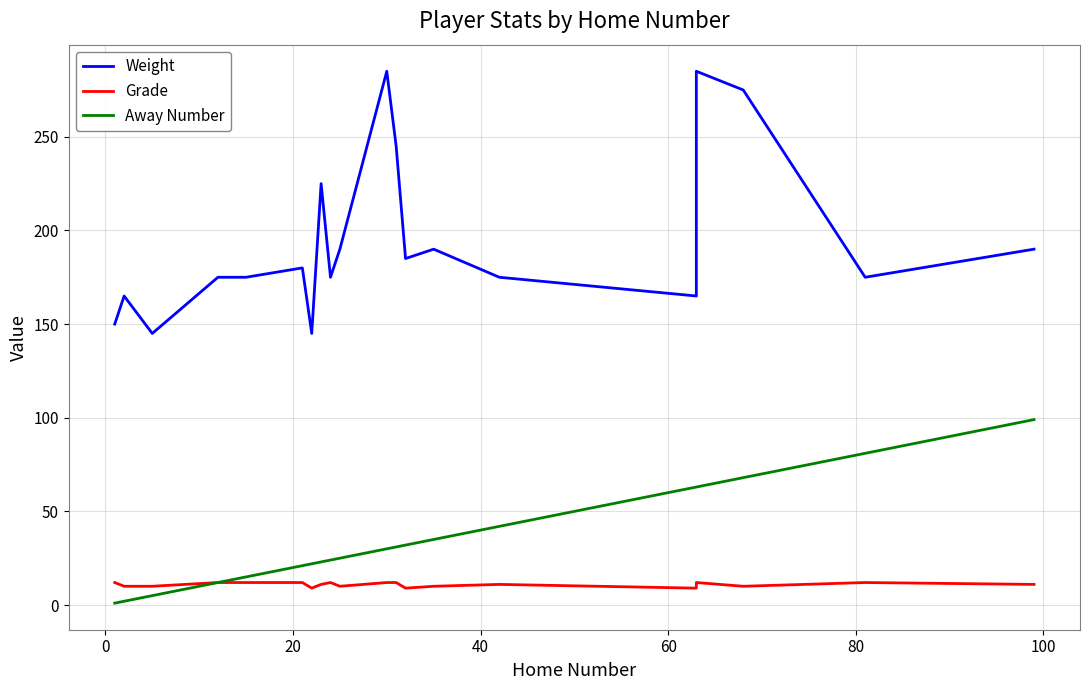

True or false: Weight and Grade intersect in this chart.

False